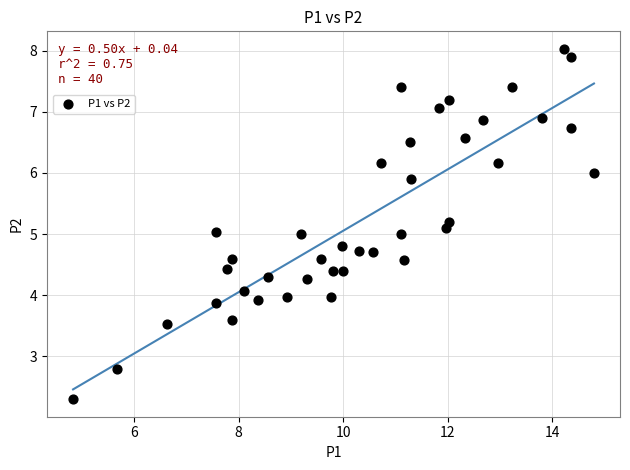

What is the range of Y values (max minus min)?

5.7